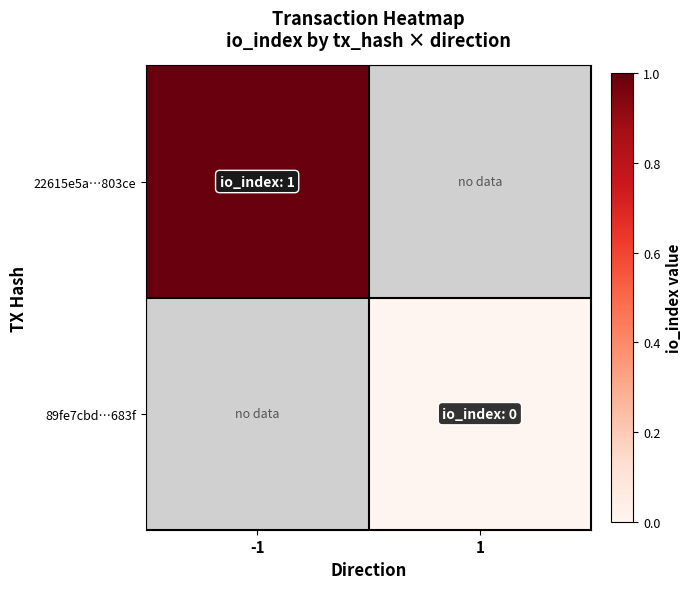

Which category has the highest value in the 89fe7cbd…683f series?

-1